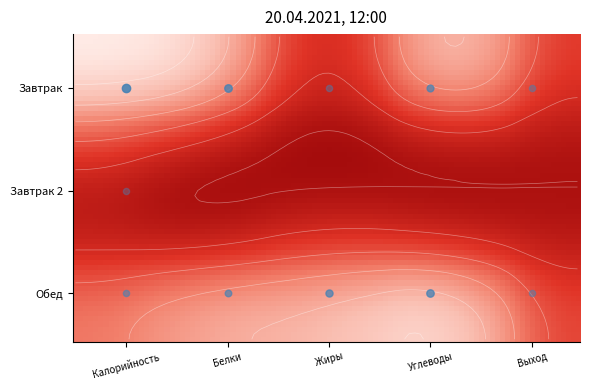

What is the sum of all Обед values?

518